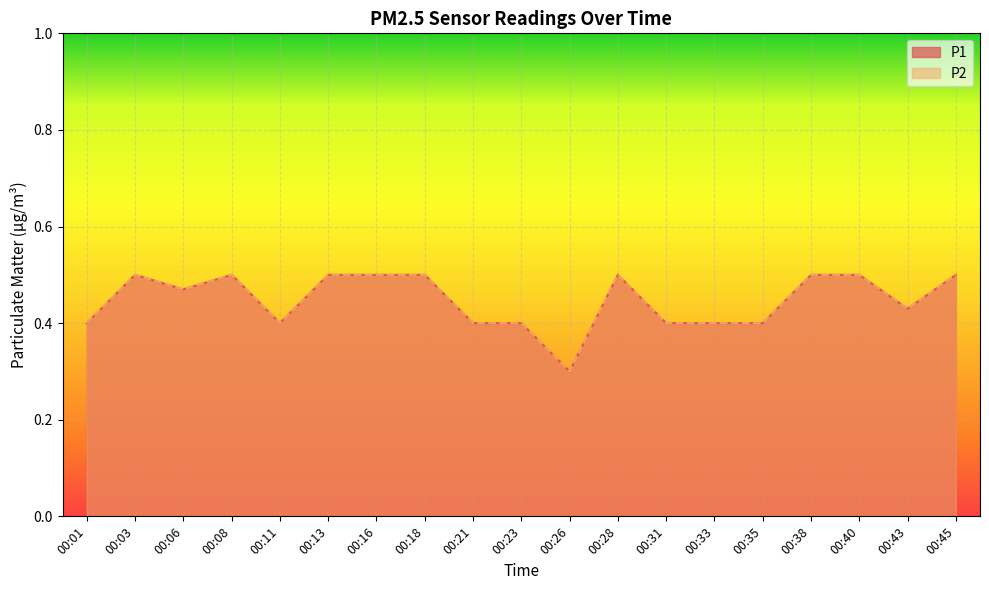

The P1 series shows 0.5 at 00:45. True or false?

True